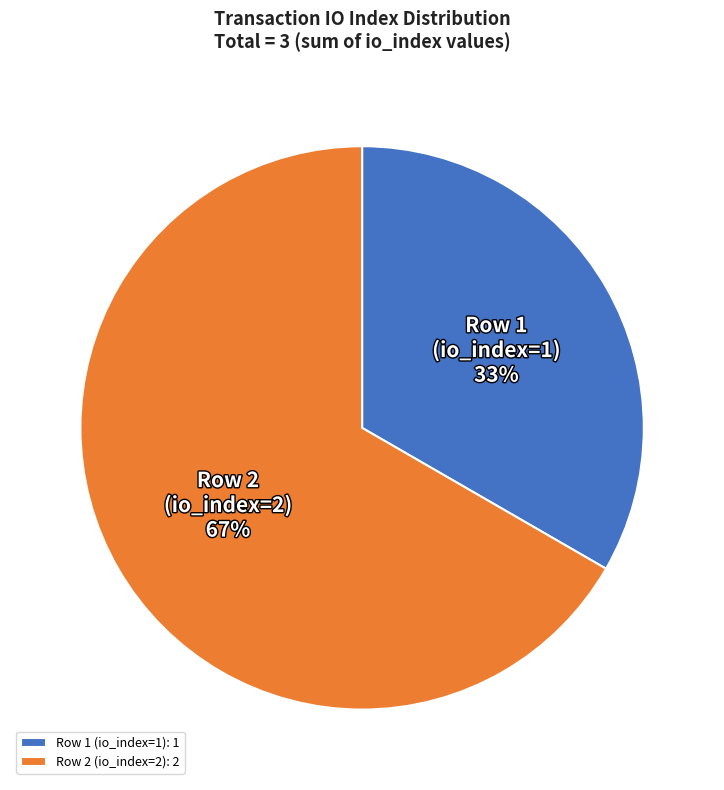

Does Row 2 (io_index=2) account for over 50% of the chart?

Yes